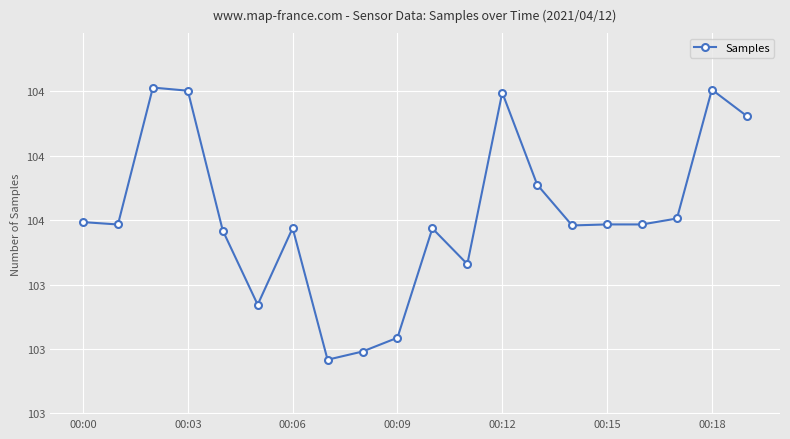

Is this an area chart (filled region under the line)?

No